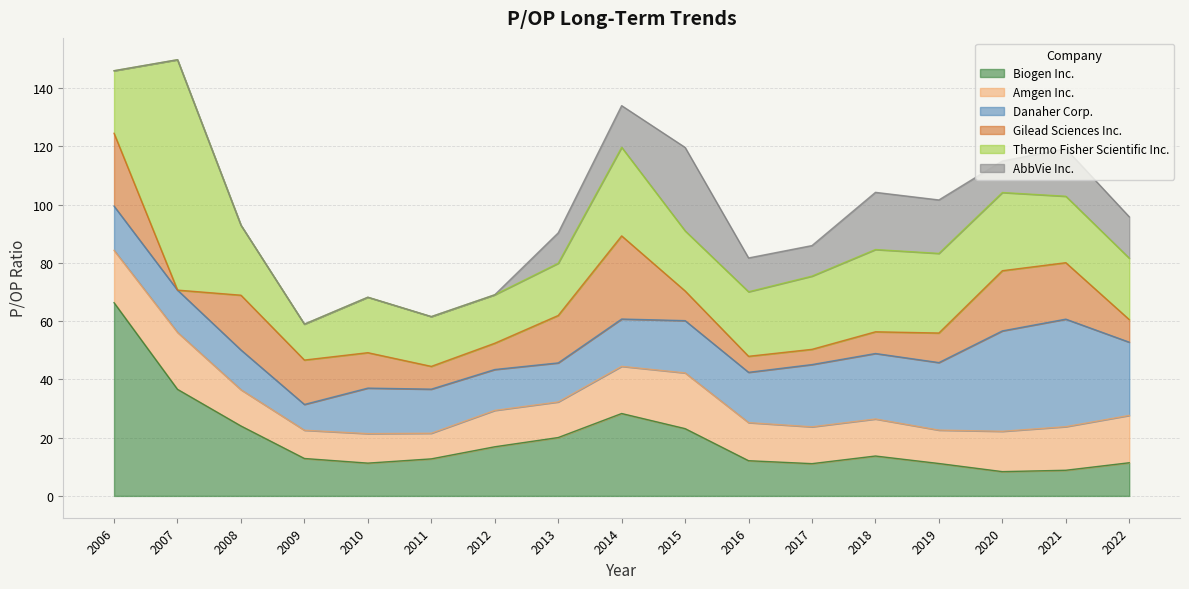

True or false: Thermo Fisher Scientific Inc. and Amgen Inc. cross at least once.

False